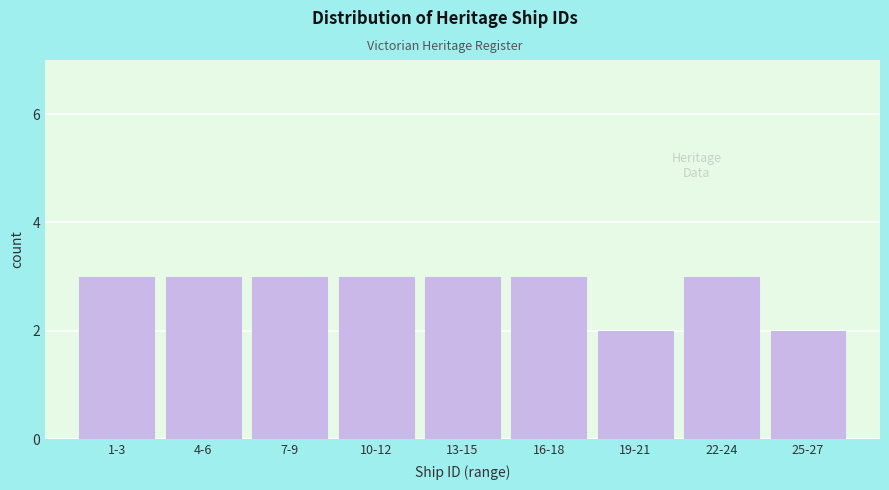

Reading left to right, extract all data points from this chart.

3	3	3	3	3	3	2	3	2